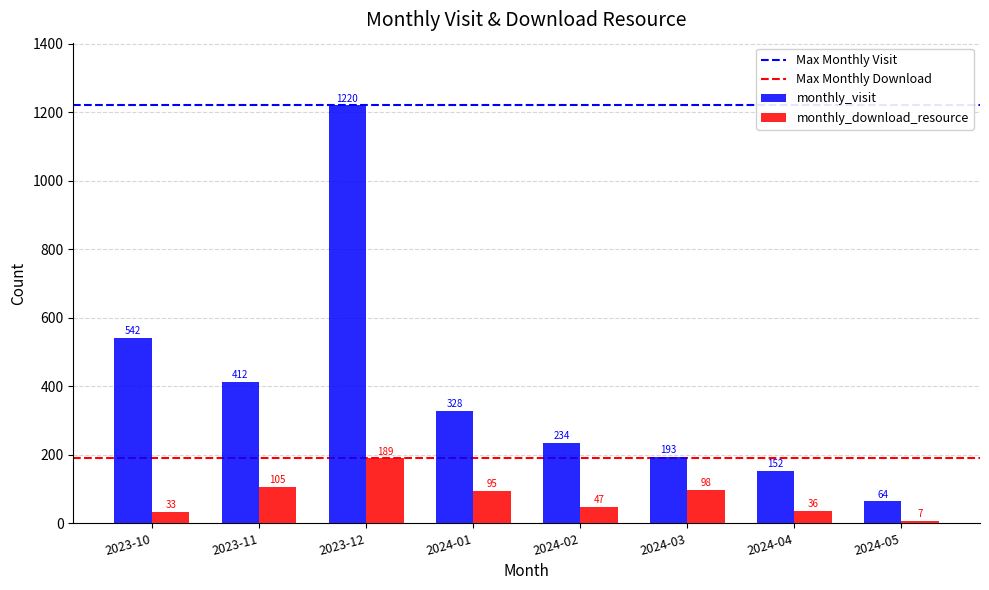

How many series are shown in this chart?

2